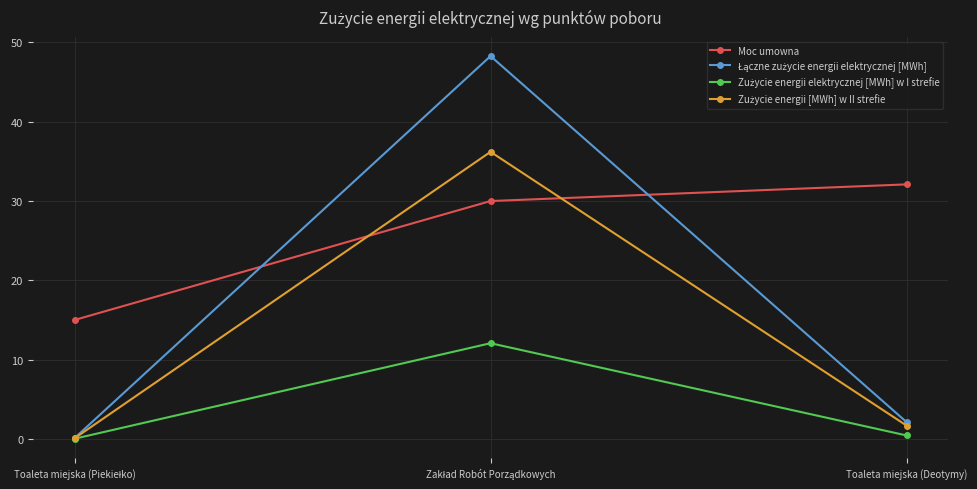

Which series has the largest total across all categories?

Moc umowna